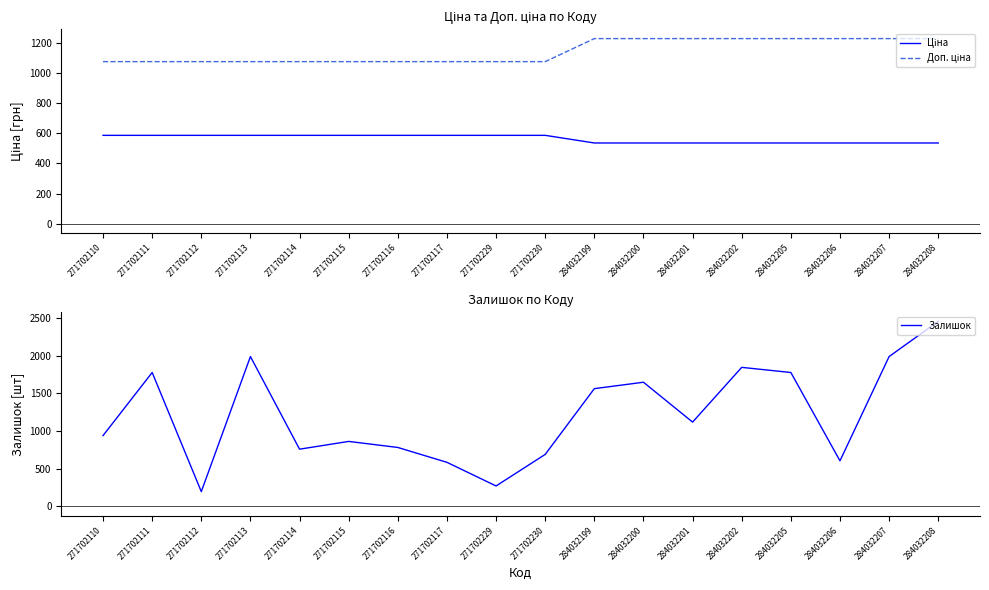

What is the approximate value of Залишок at 284032201?

1118